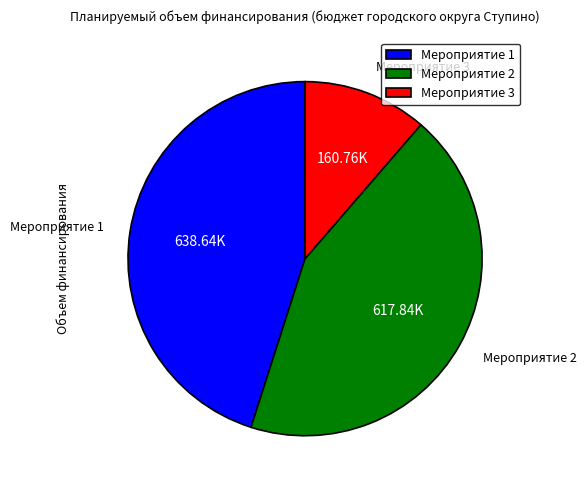

Is there a majority slice in this chart?

No